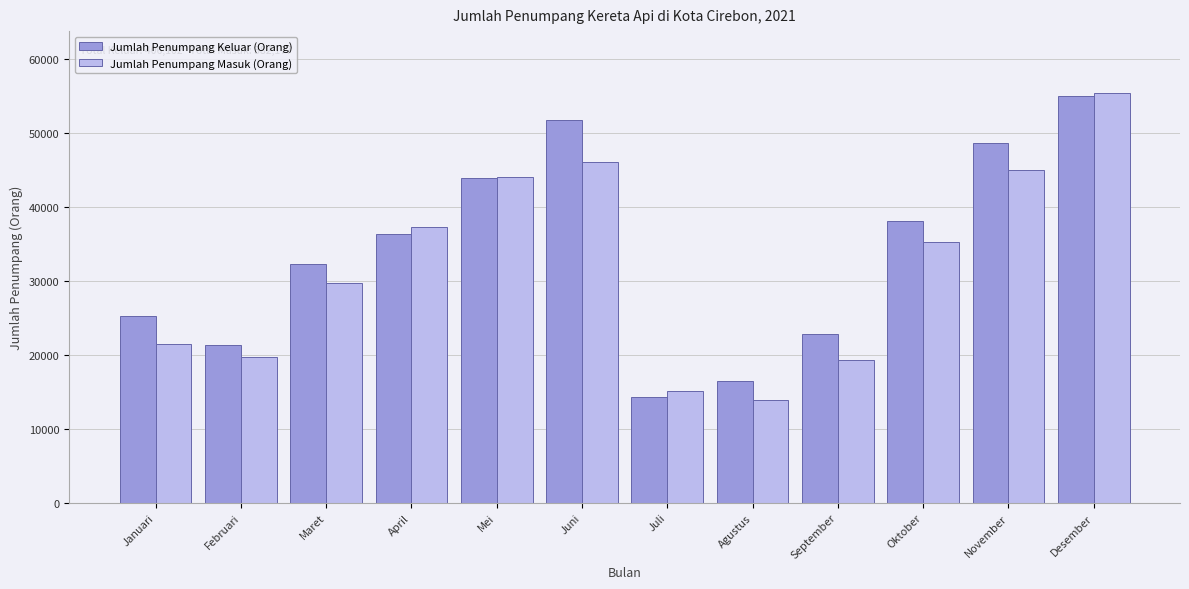

Reading left to right, list all the values displayed in this chart.

Jumlah Penumpang Keluar (Orang): Januari=25263	Februari=21316	Maret=32291	April=36327	Mei=43943	Juni=51794	Juli=14276	Agustus=16458	September=22798	Oktober=38026	November=48641	Desember=54969
Jumlah Penumpang Masuk (Orang): Januari=21417	Februari=19691	Maret=29658	April=37317	Mei=44035	Juni=46112	Juli=15040	Agustus=13830	September=19326	Oktober=35253	November=45049	Desember=55449